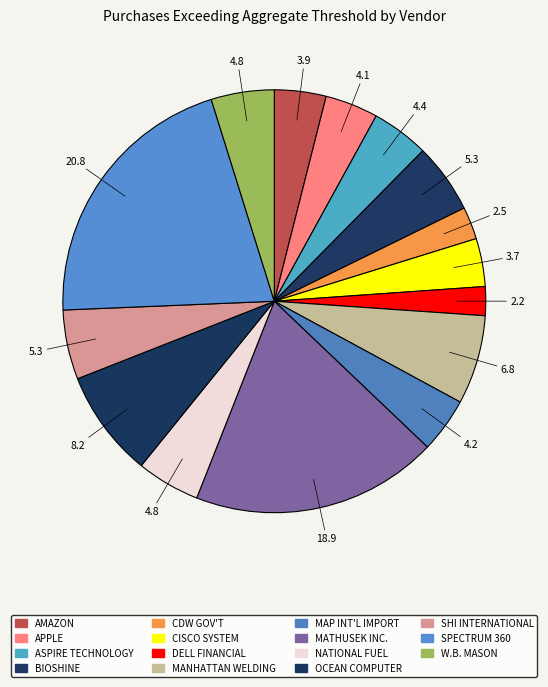

How many slices are in this pie chart?

15